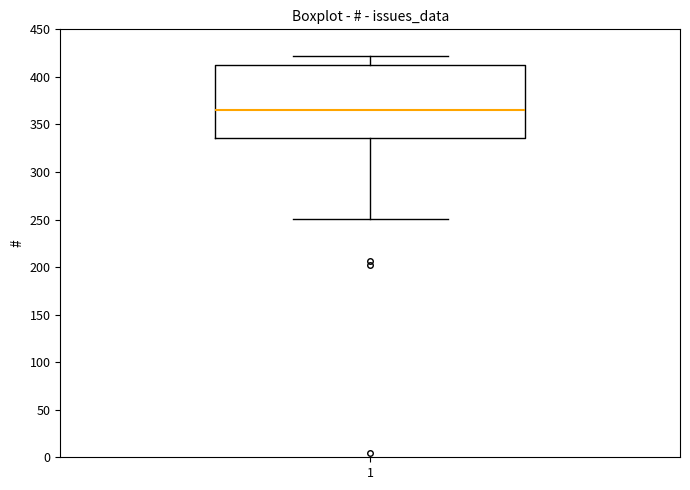

Read this box plot against the y-axis: the position of the median line, the range covered by the box, and the ends of both whiskers. The values are not printed on the chart, so give them approximately, as read against the axis.

median 365, box 335 to 415, whiskers 250 to 420